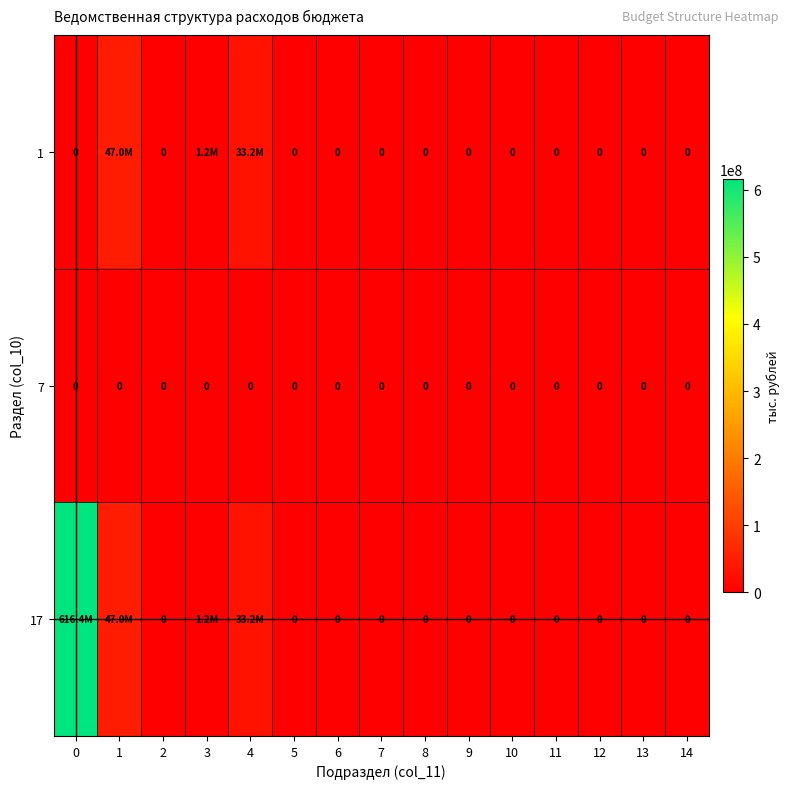

What is the spread (max minus min) of values at 3?

1243000